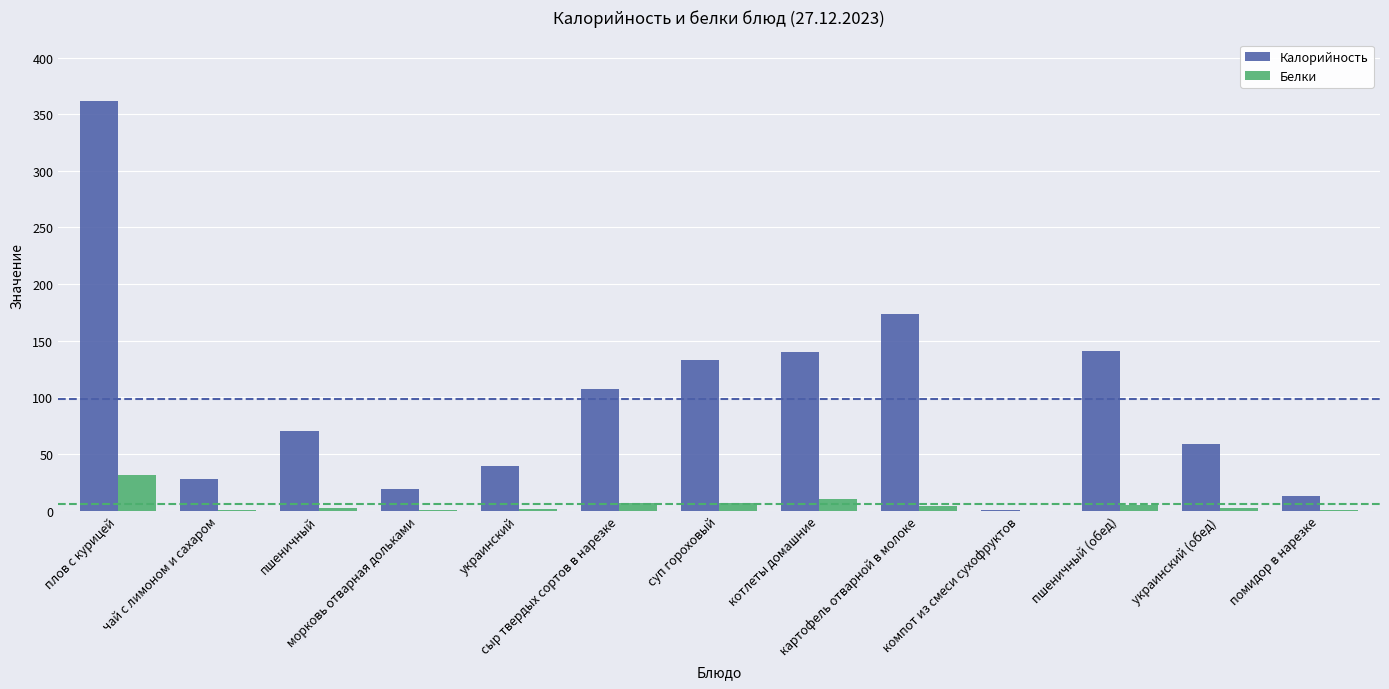

Are the bars grouped side by side (vs. stacked)?

Yes